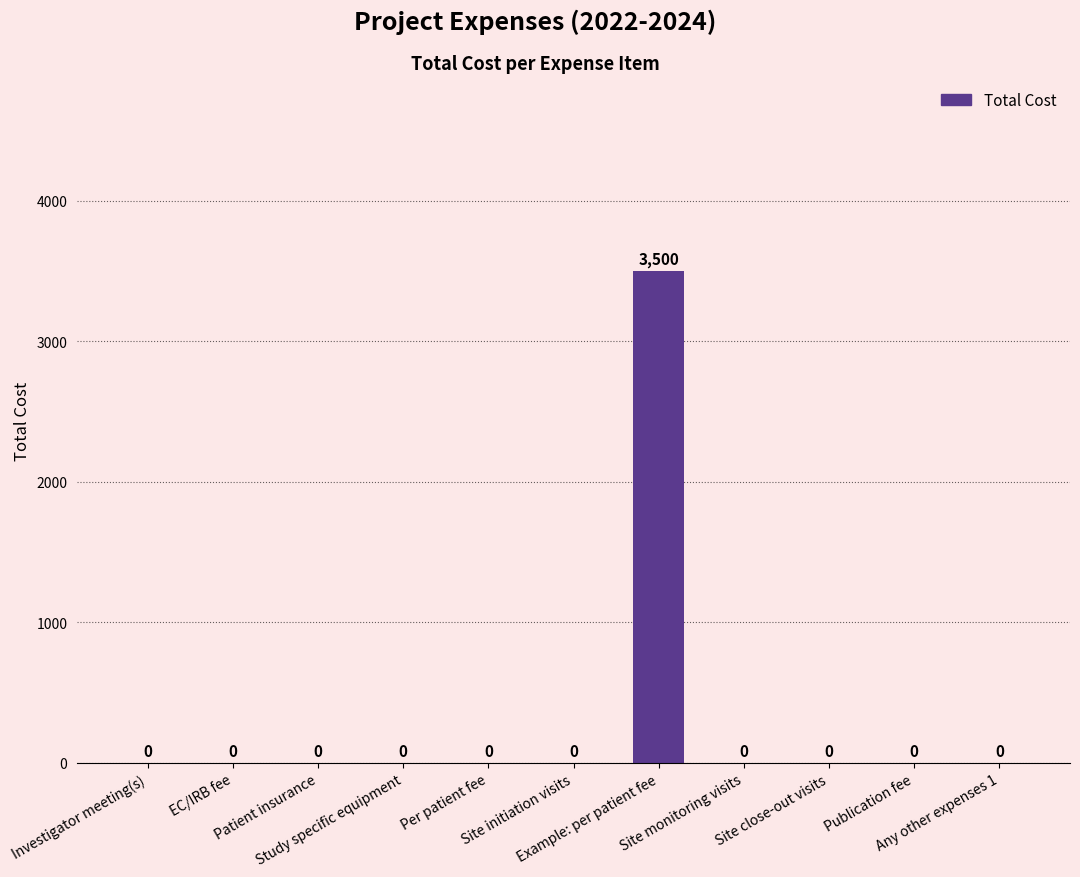

What is the greatest value displayed?

3500